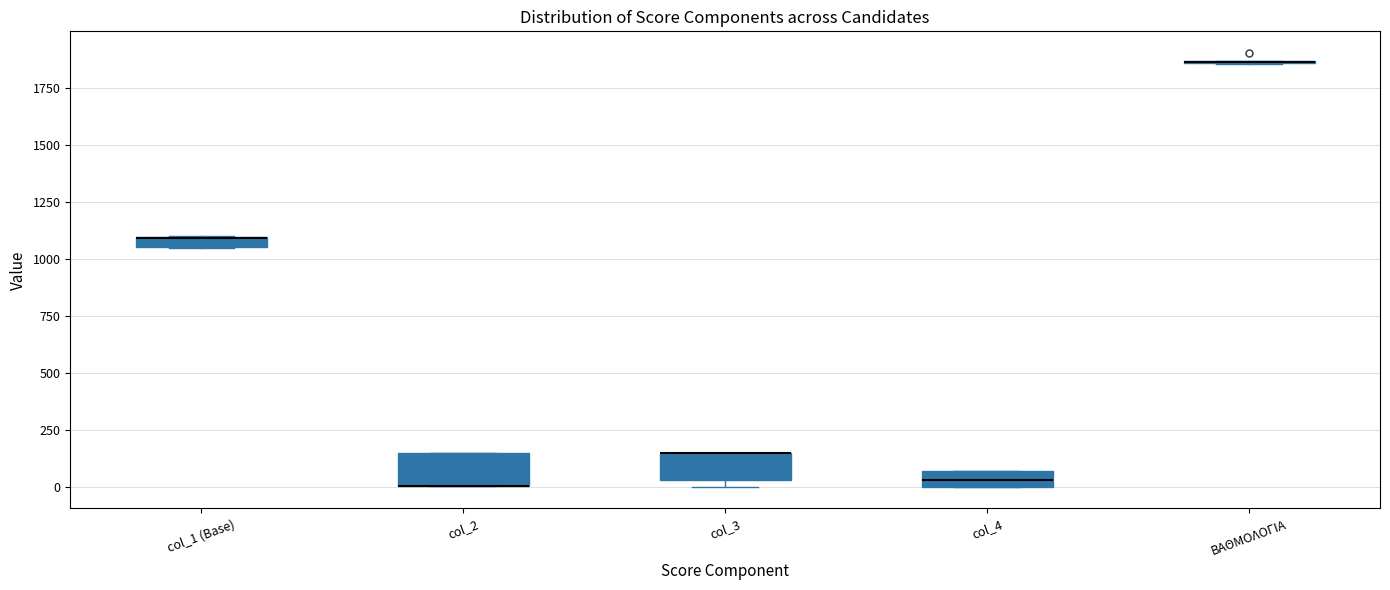

Where is the upper edge of the box for col_1 (Base) on the y-axis? The values are not printed on the chart, so give them approximately, as read against the axis.

1100